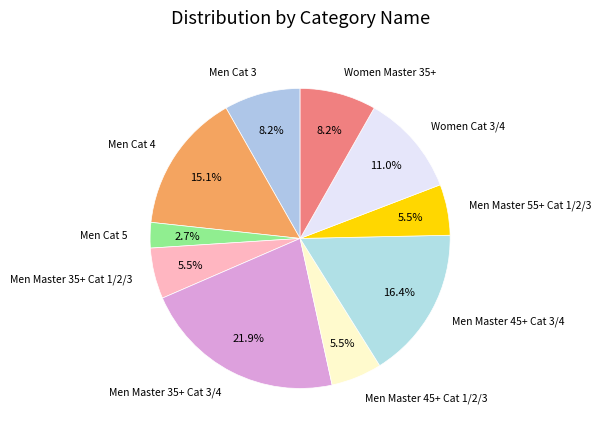

To the nearest percent, what is the difference between the largest and smallest slice percentages?

19%